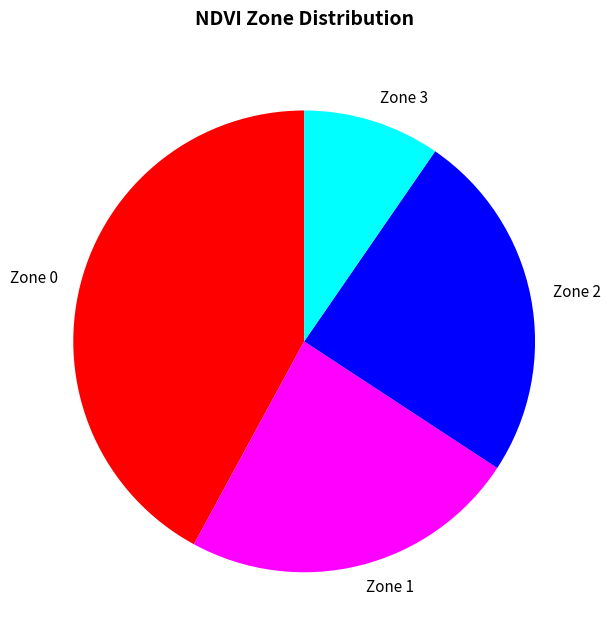

Is the sum of Zone 0 and Zone 2 greater than half?

Yes